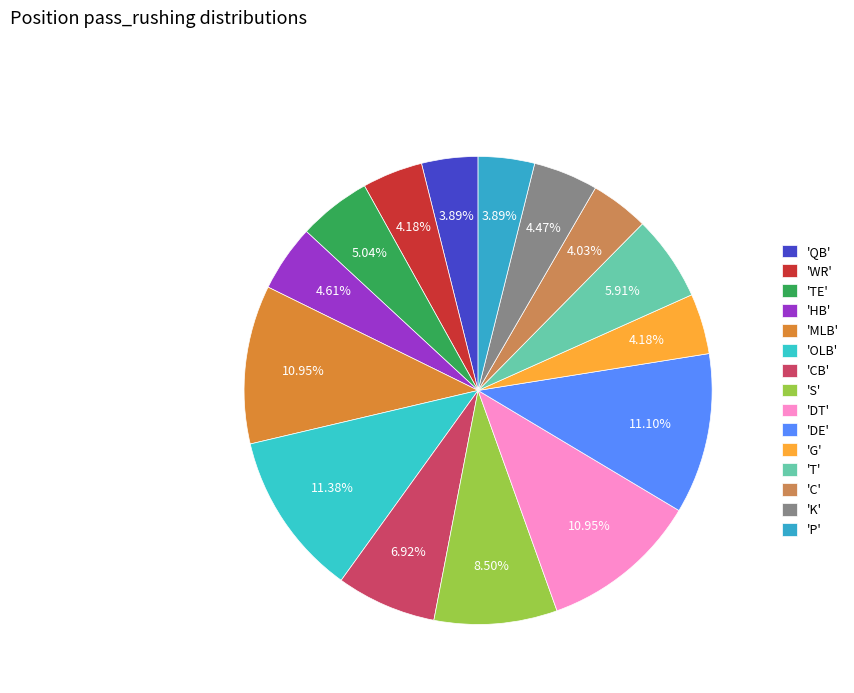

How many slices are in this pie chart?

15